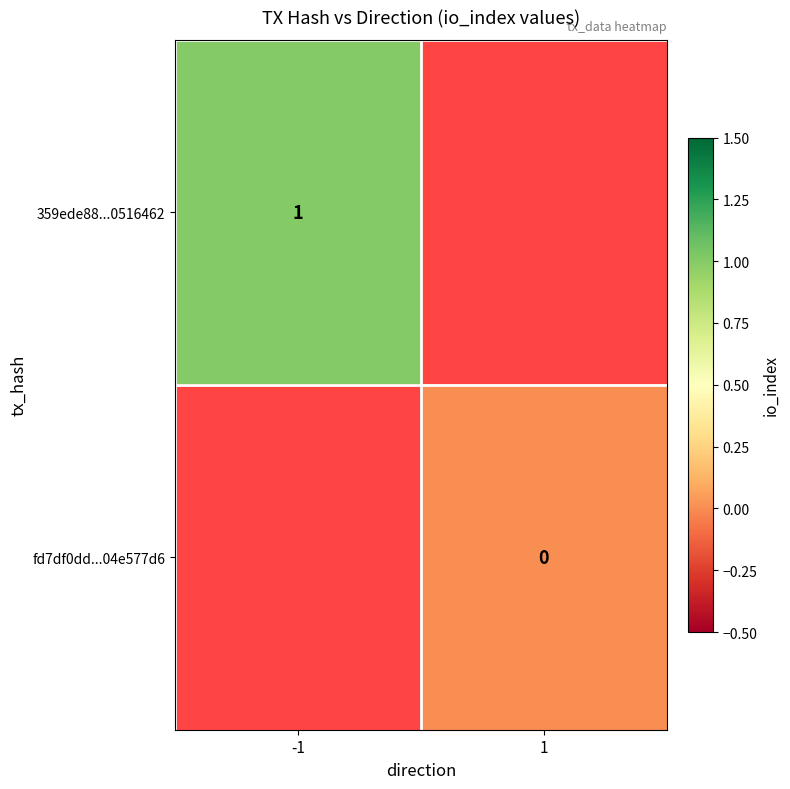

Is it true that 359ede88...0516462 equals 0 at -1?

False